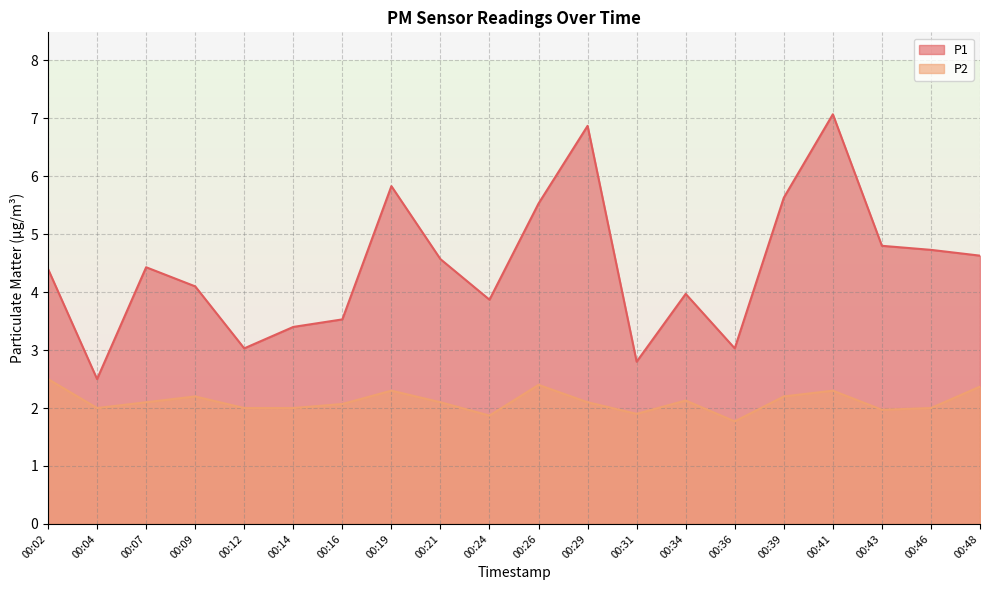

Reading left to right, what are all the values shown in this chart?

P1: 4.4	2.5	4.4	4.1	3.0	3.4	3.5	5.8	4.6	3.9	5.5	6.9	2.8	4.0	3.0	5.6	7.1	4.8	4.7	4.6
P2: 2.5	2.0	2.1	2.2	2.0	2.0	2.1	2.3	2.1	1.9	2.4	2.1	1.9	2.1	1.8	2.2	2.3	2.0	2.0	2.4